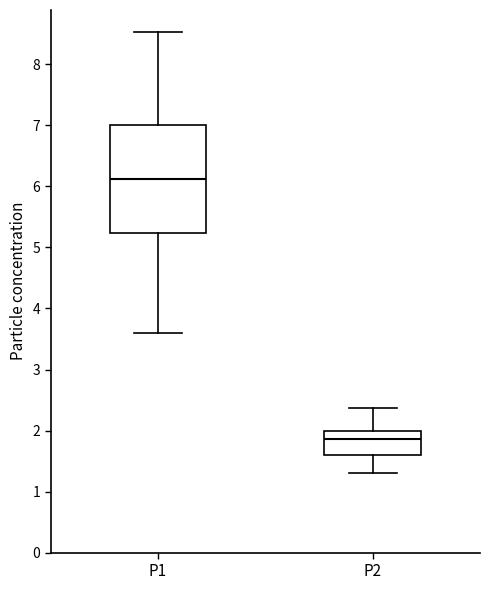

Which box's median line is the highest?

P1